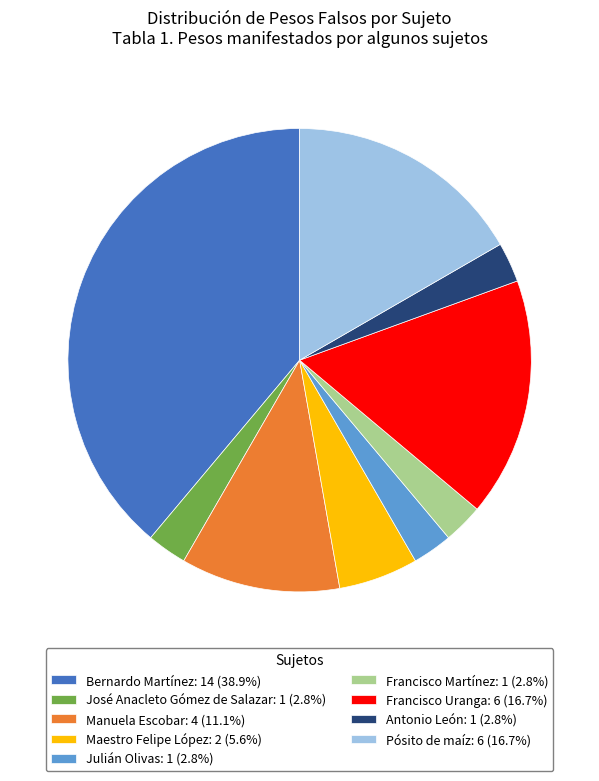

The Pósito de maíz slice represents 17% of the pie. True or false?

True